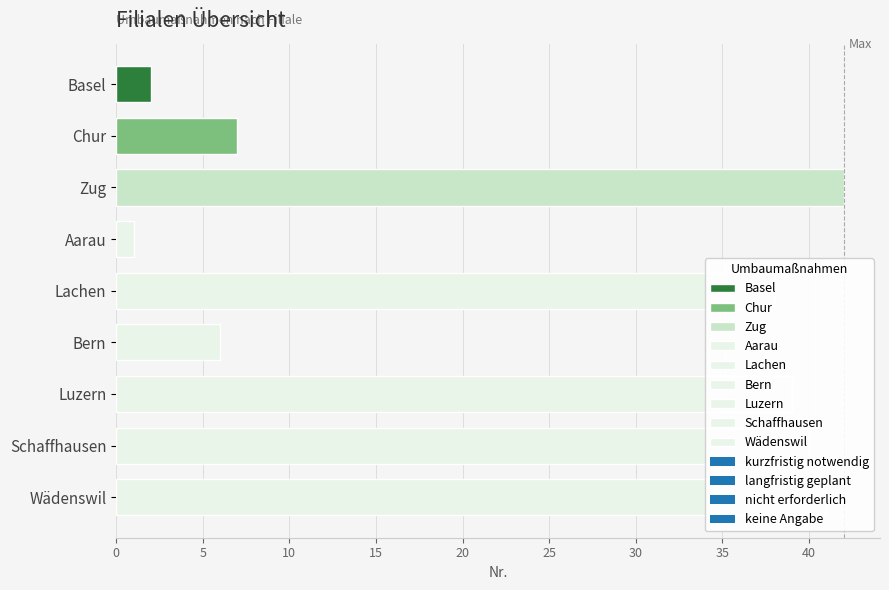

What is the ratio of the value at Schaffhausen to the value at Basel?

20.0